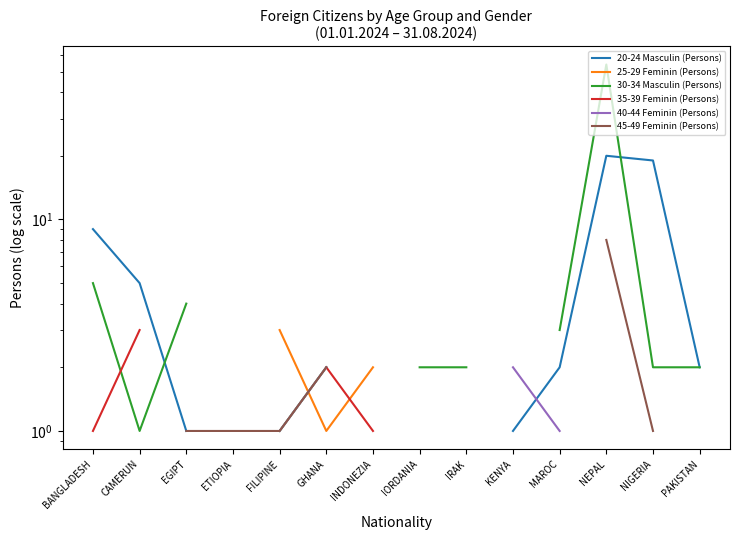

How many categories are shown in the chart?

14